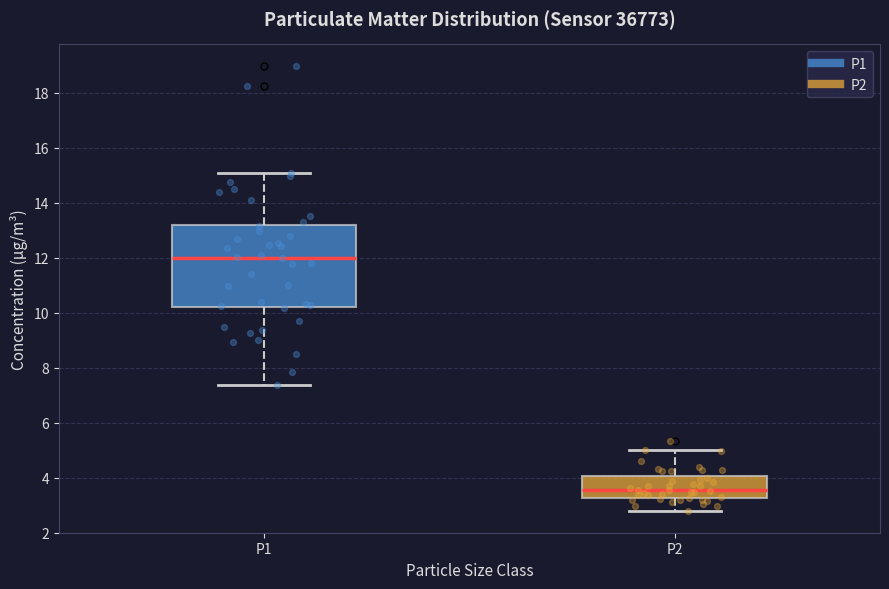

Reading left to right, read every box against the y-axis: the position of its median line, the range the box covers, and the ends of its whiskers. The values are not printed on the chart, so give them approximately, as read against the axis.

P1: median 12.0, box 10.2 to 13.2, whiskers 7.4 to 15.0
P2: median 3.6, box 3.2 to 4.0, whiskers 2.8 to 5.0